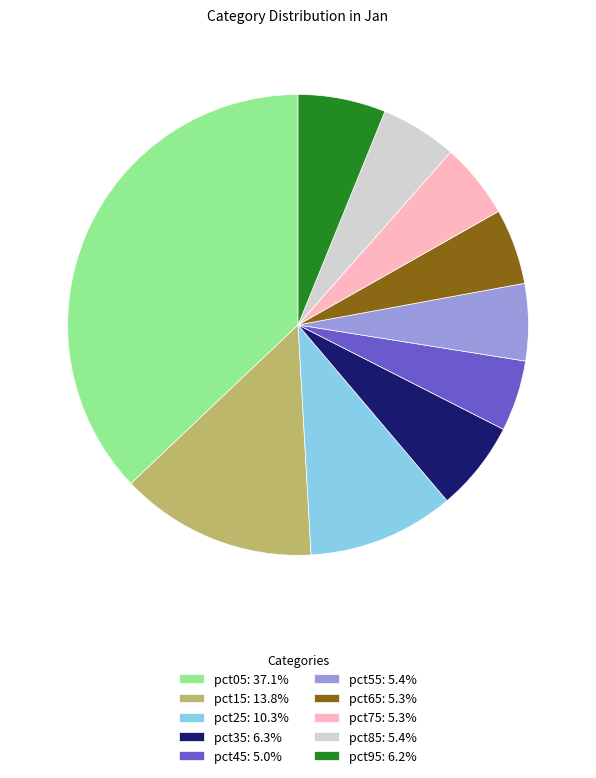

Which has a higher value, pct95 or pct15?

pct15